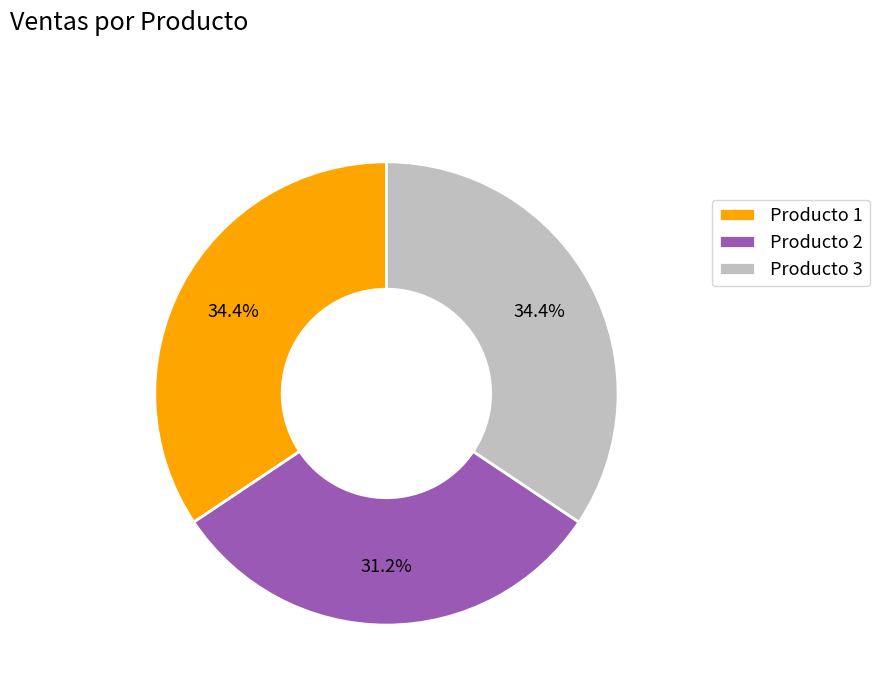

To the nearest percent, what percentage of the pie is Producto 2?

31%